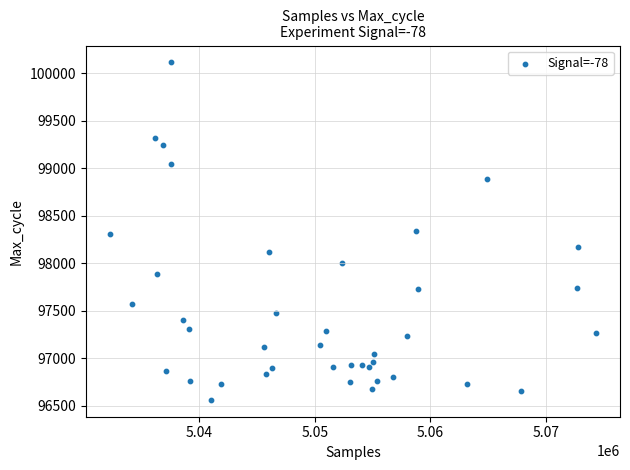

What is the range of Y values (max minus min)?

3549